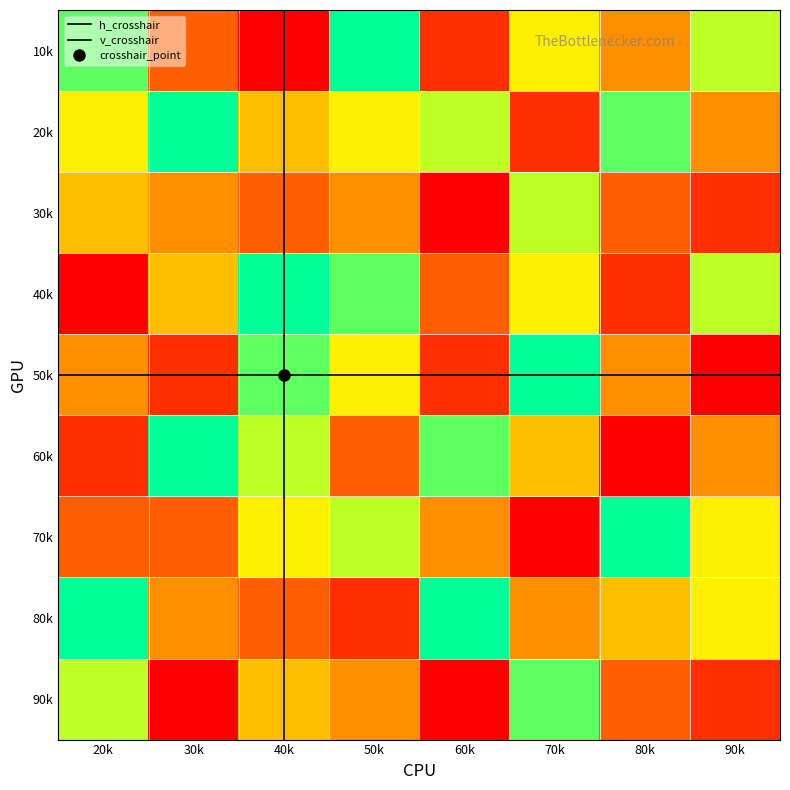

Reading left to right, extract all data points from this chart.

2: 1=8	2=6	3=5	4=1	5=4	6=2	7=3	8=9	9=7
3: 1=3	2=9	3=4	4=5	5=2	6=9	7=3	8=4	9=1
4: 1=1	2=5	3=3	4=9	5=8	6=7	7=6	8=3	9=5
5: 1=9	2=6	3=4	4=8	5=6	6=3	7=7	8=2	9=4
6: 1=2	2=7	3=1	4=3	5=2	6=8	7=4	8=9	9=1
7: 1=6	2=2	3=7	4=6	5=9	6=5	7=1	8=4	9=8
8: 1=4	2=8	3=3	4=2	5=4	6=1	7=9	8=5	9=3
9: 1=7	2=4	3=2	4=7	5=1	6=4	7=6	8=6	9=2